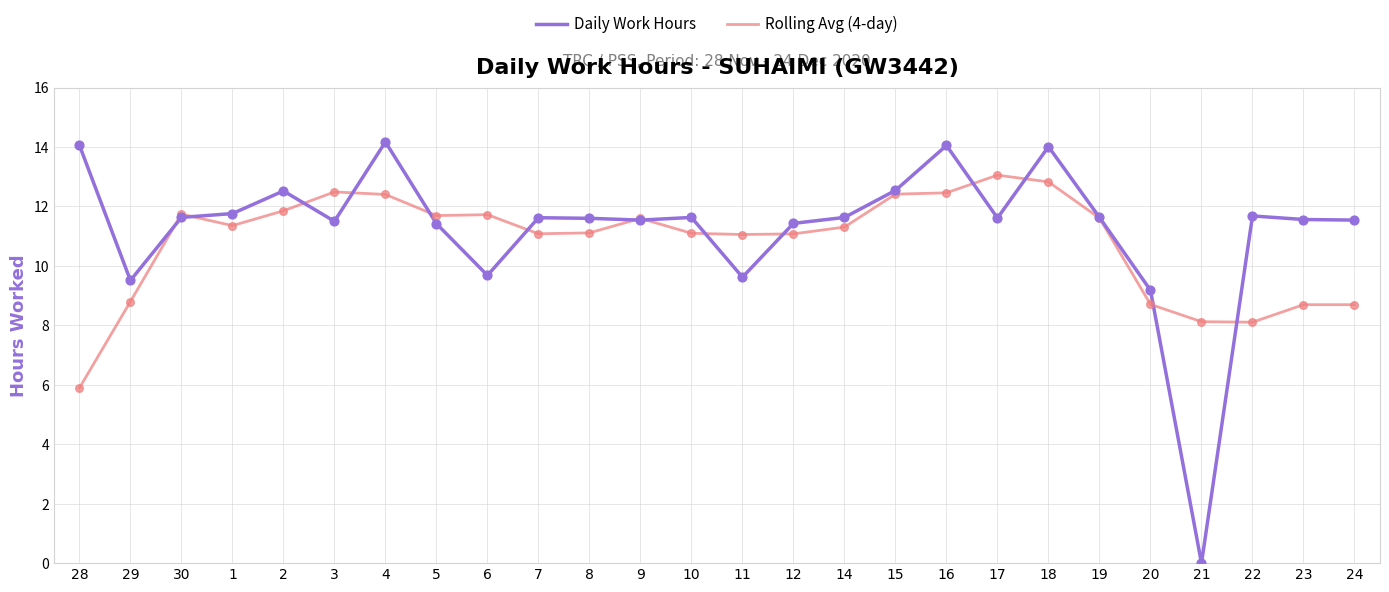

Is the value of Rolling Avg (4-day) at 6 greater than the value of Daily Work Hours at 2?

No